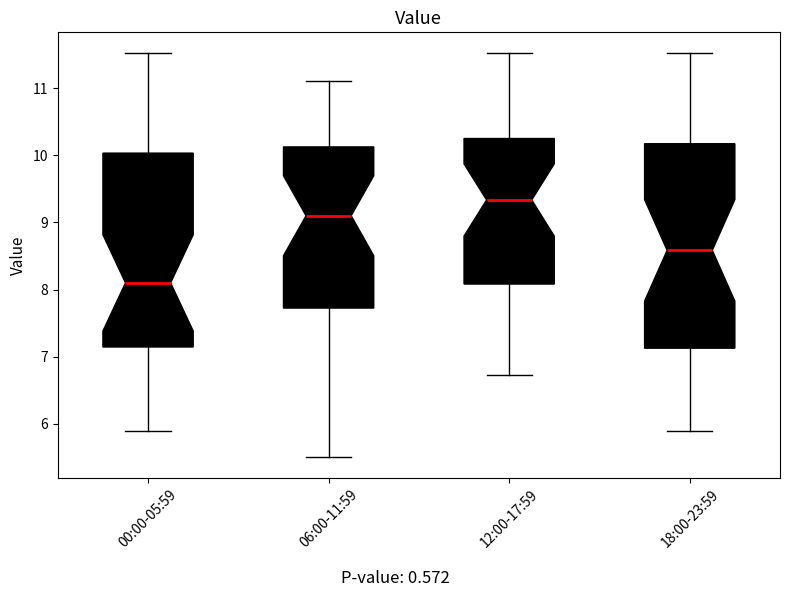

Which box is the tallest, from its lower edge to its upper edge?

18:00-23:59